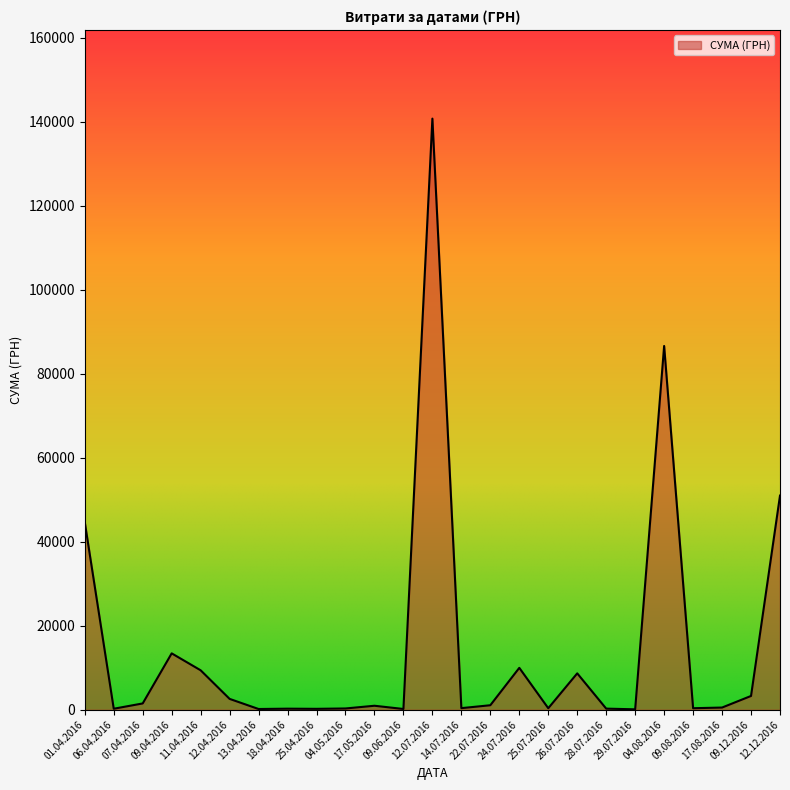

What is the greatest value displayed?

140706.2